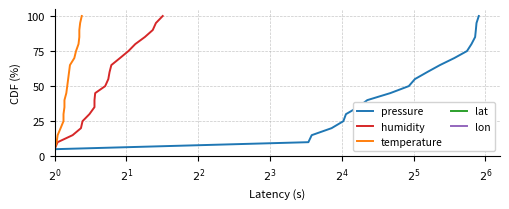

Which series has the largest total across all categories?

pressure